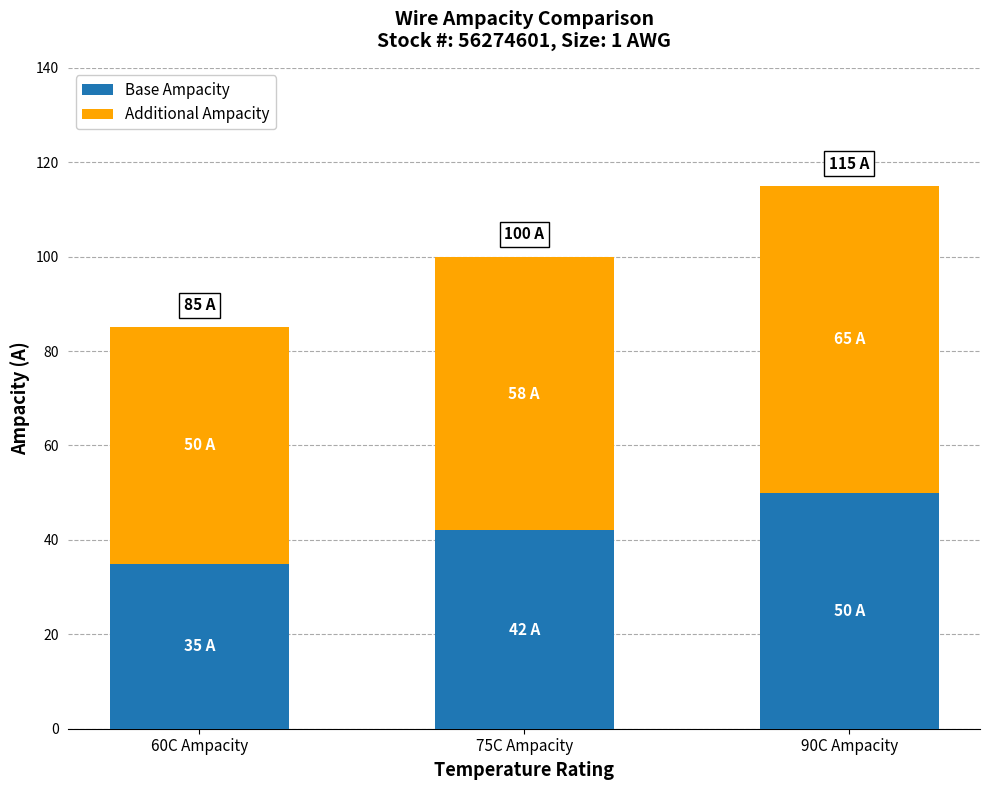

What is the total value across all series at 60C Ampacity?

85